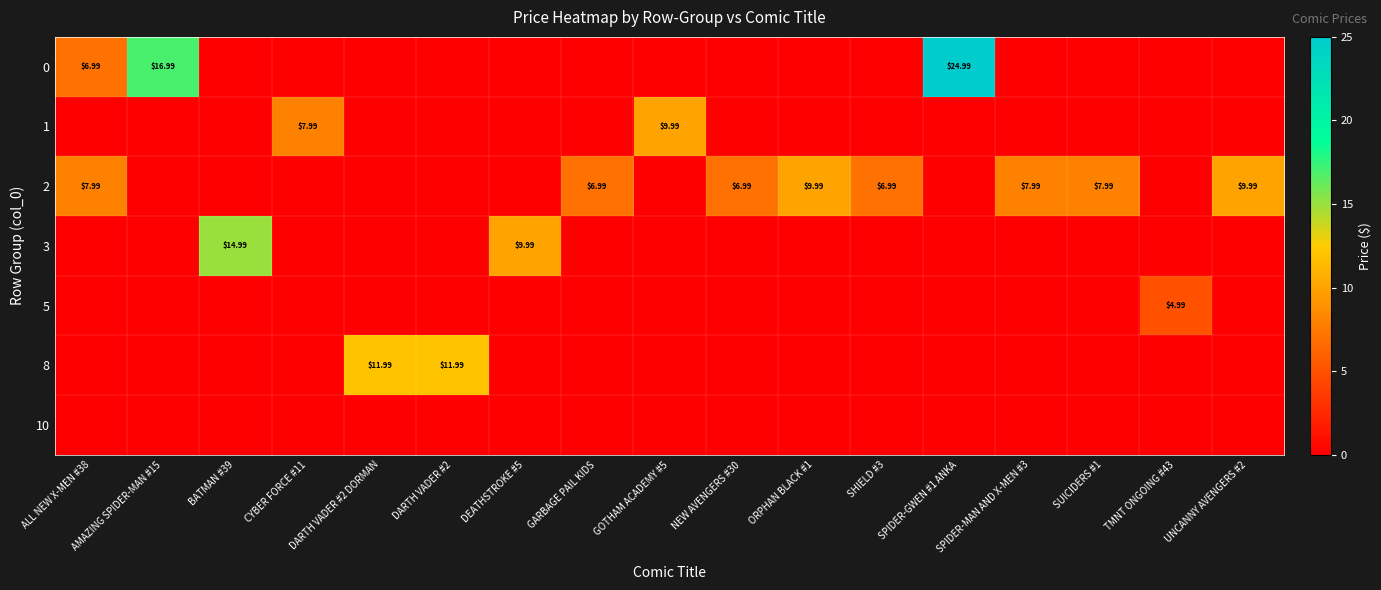

How many 1 values are between 0 and 1?

15